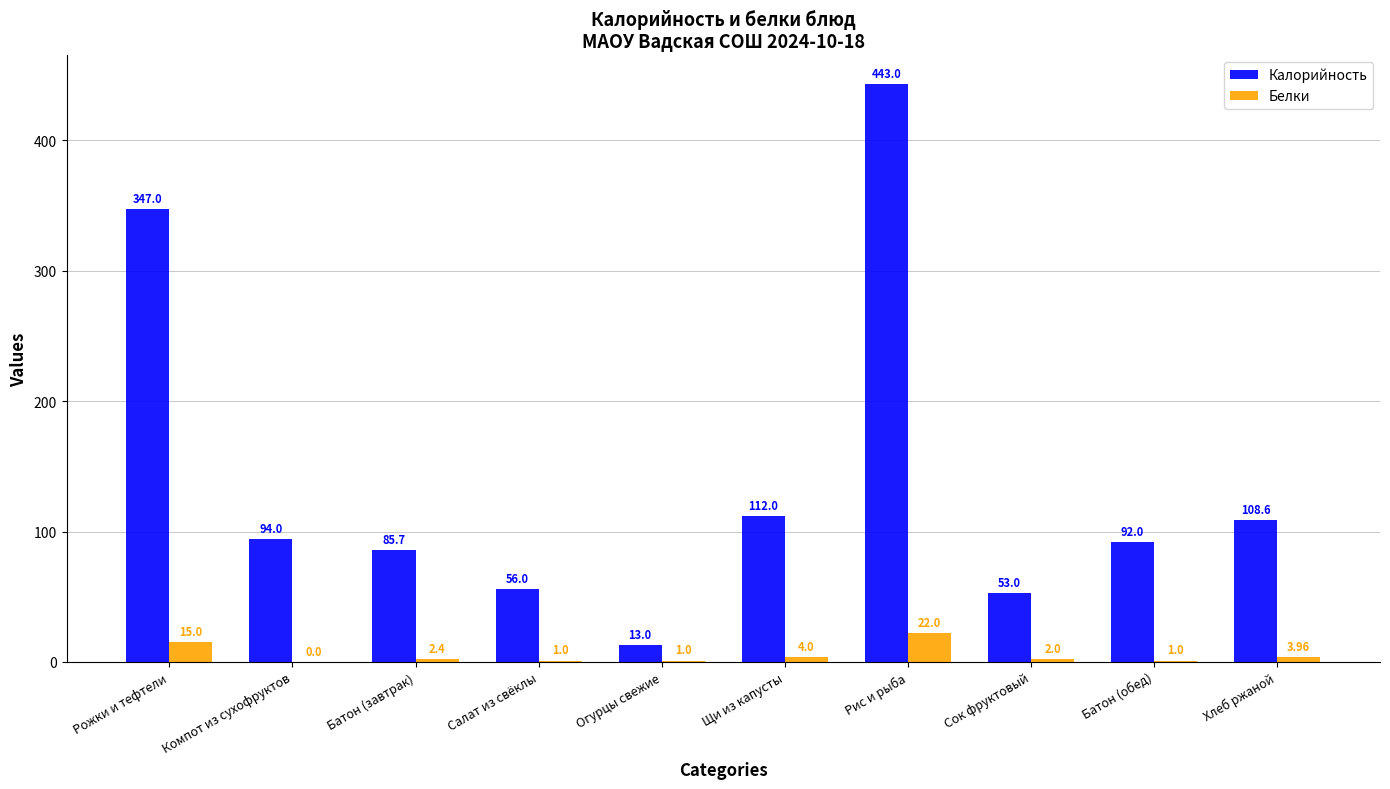

What is the sum of the Белки values at Салат из свёклы and Сок фруктовый?

3.0